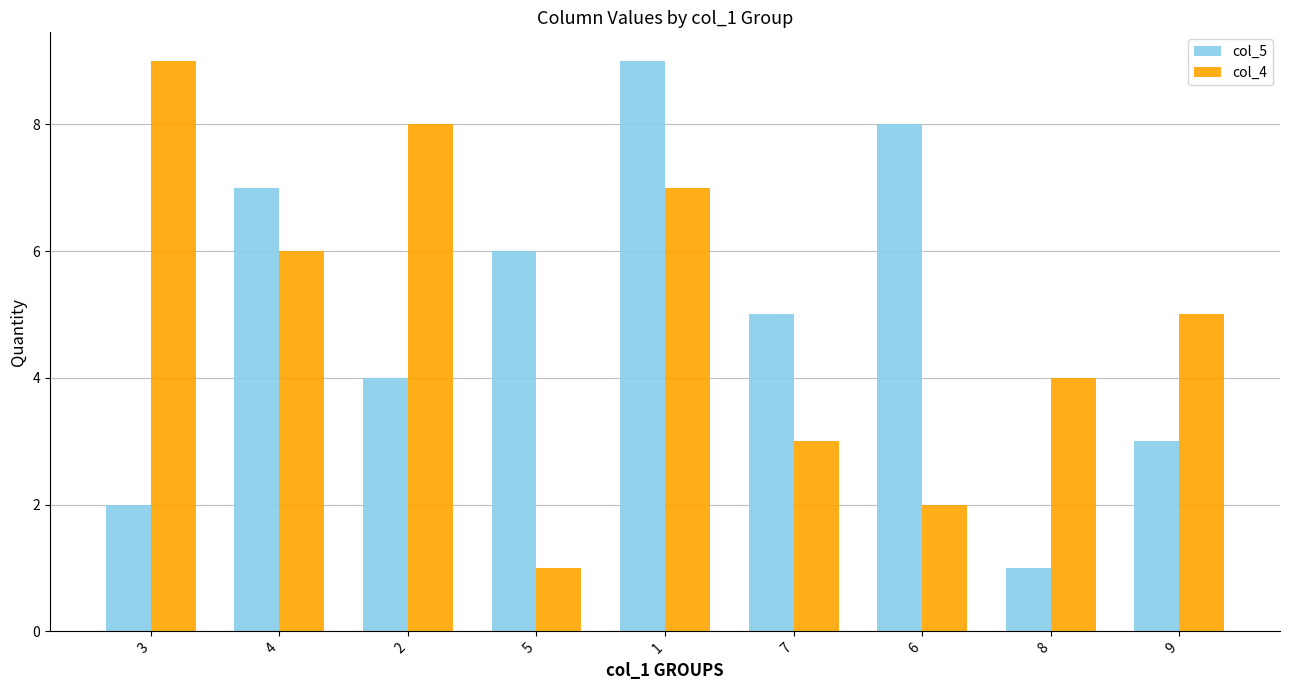

Rank the series at 8 from lowest to highest value.

col_5, col_4